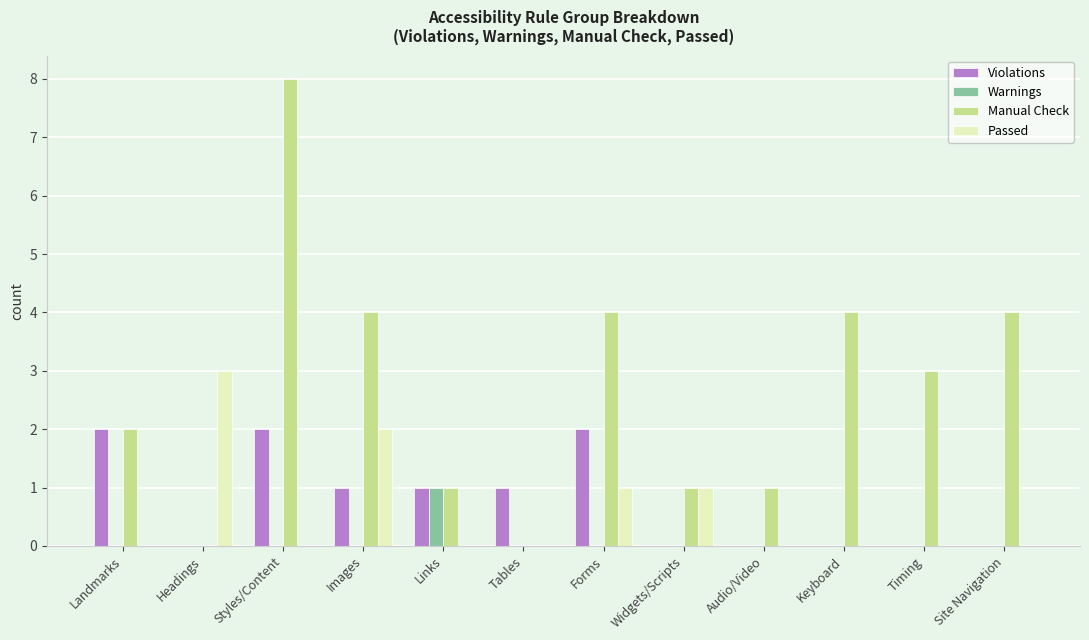

At which category is the sum across all series the highest?

Styles/Content